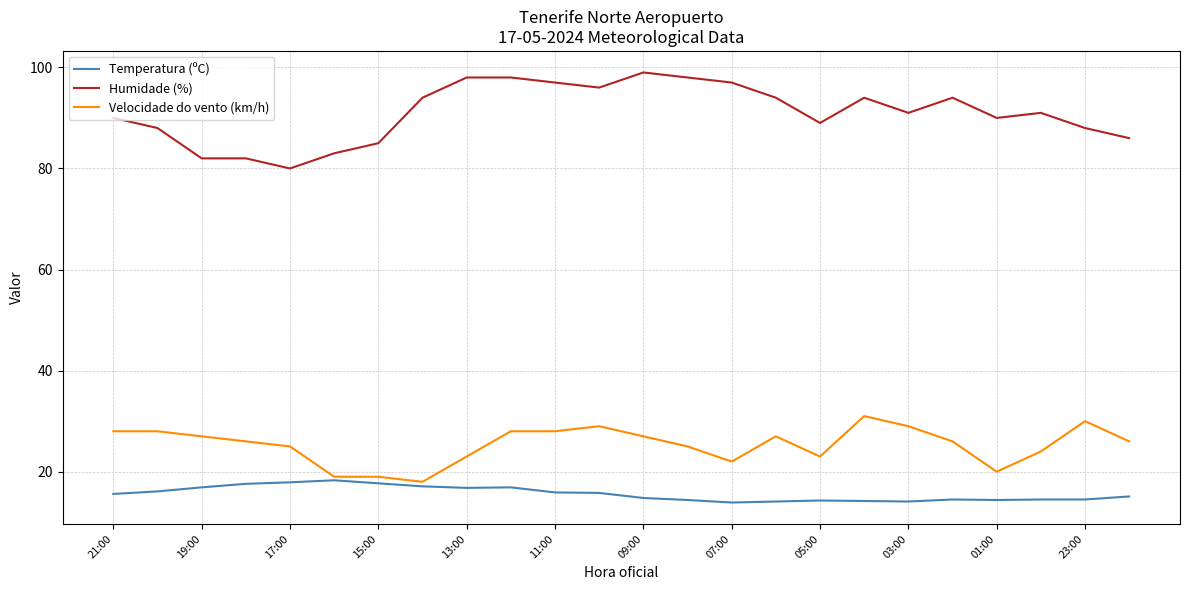

List the series in order of their peak value, highest first.

Humidade (%), Velocidade do vento (km/h), Temperatura (ºC)